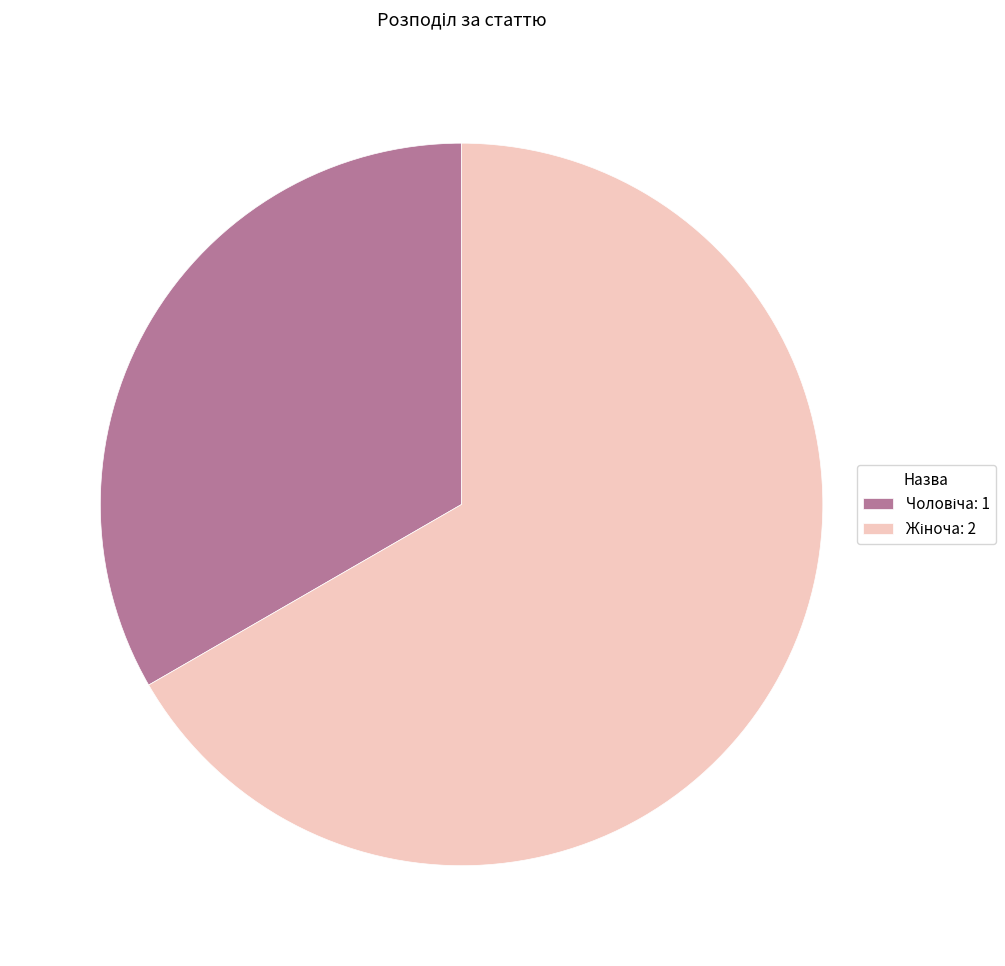

The Жіноча slice represents 67% of the pie. True or false?

True